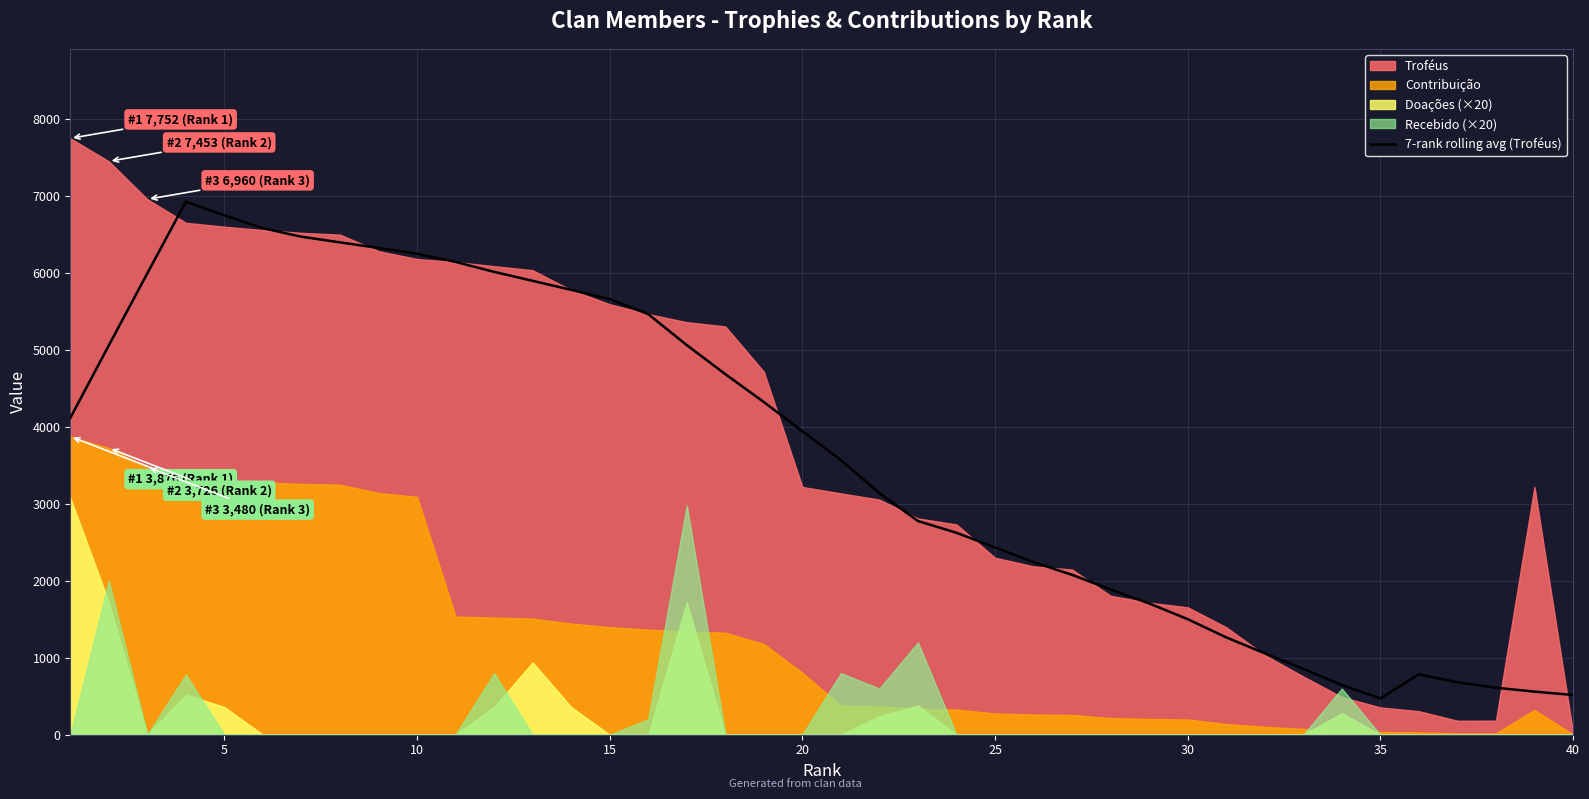

What is the lowest value of the 7-rank rolling avg (Troféus) series?

472.6